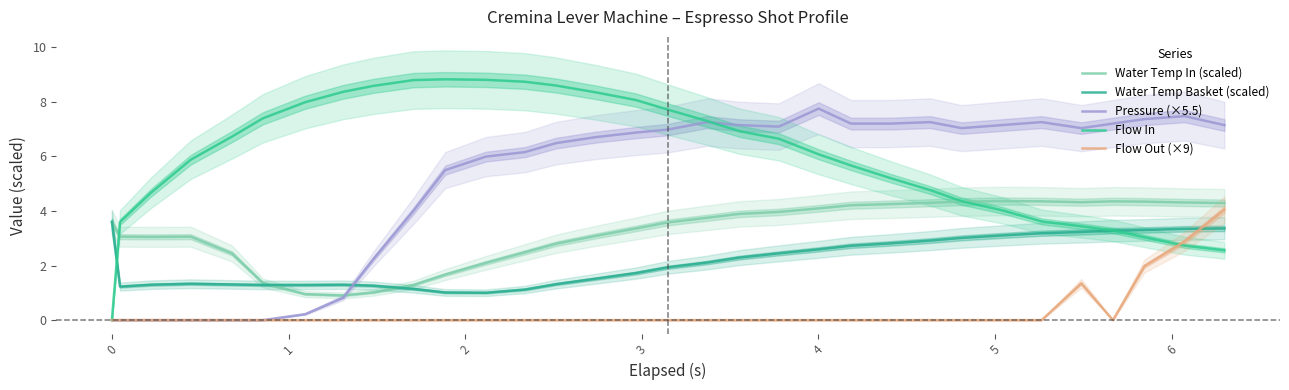

How many times do Water Temp Basket (scaled) and Flow Out (×9) cross each other?

1